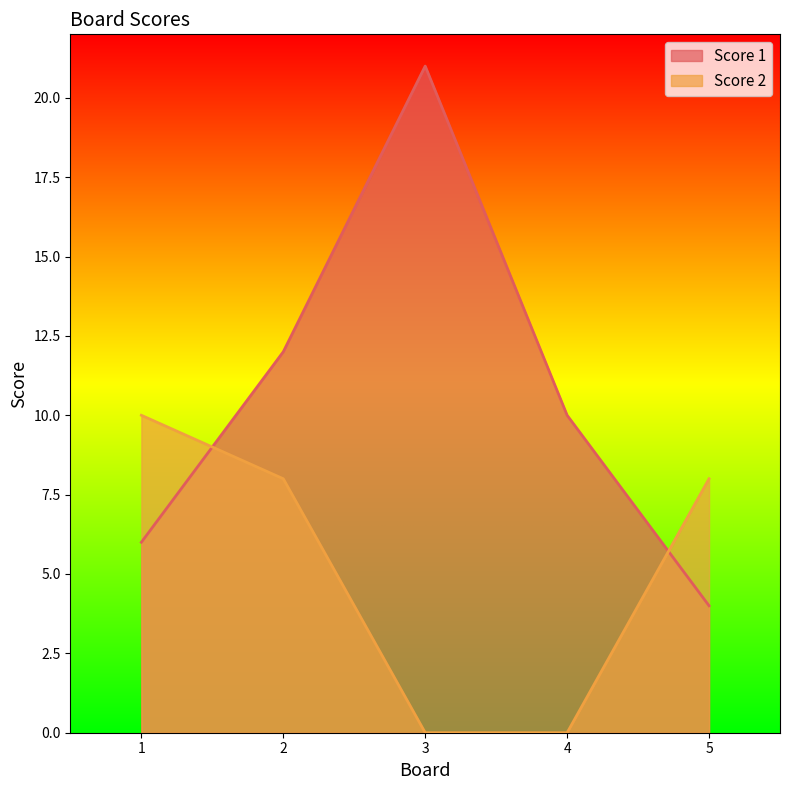

What is the value of the Score 2 point at the 5th from the left?

8